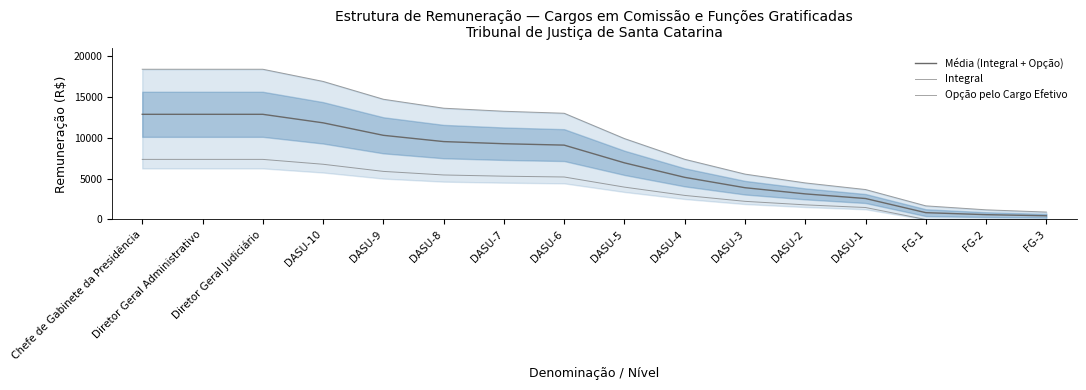

Is this an area chart (filled region under the line)?

No